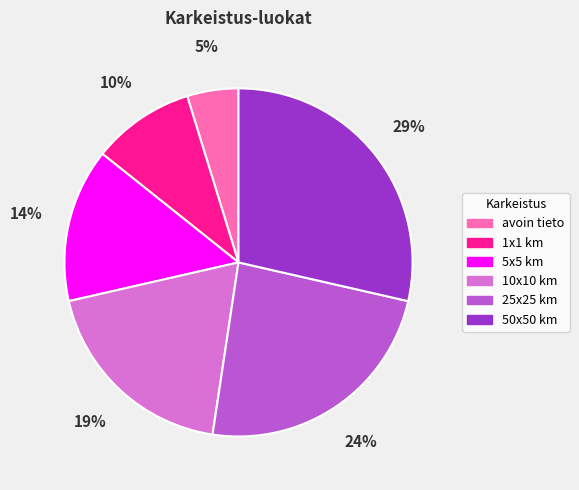

Which has a higher value, 1x1 km or 25x25 km?

25x25 km